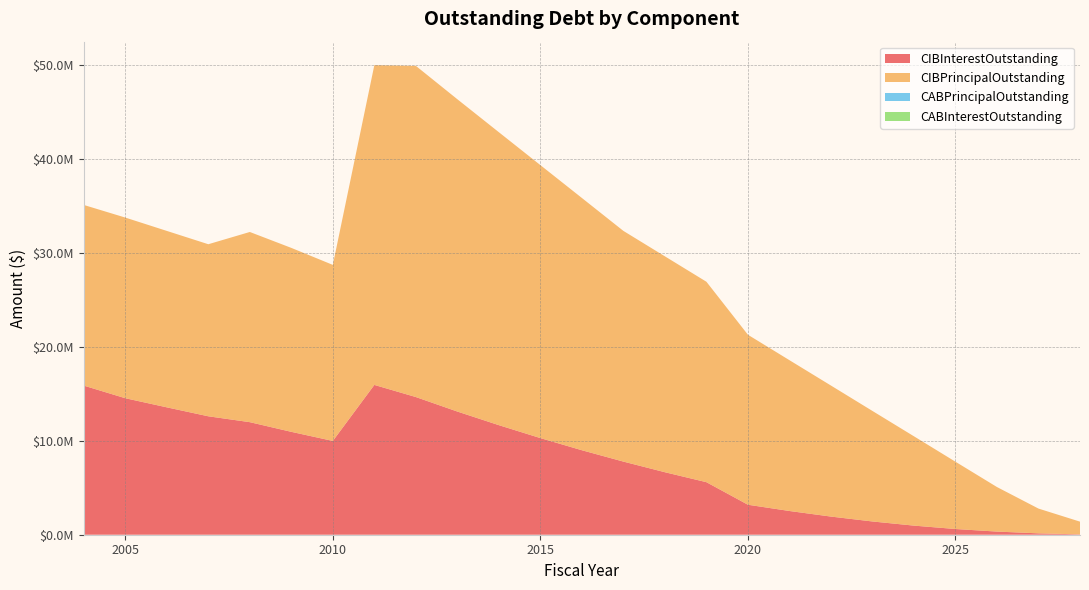

Reading right to left, list all the values displayed in this chart.

CIBInterestOutstanding: 2028=37262.5	2027=146987.5	2026=334225.0	2025=608100.0	2024=968365.0	2023=1410840.0	2022=1931316.2	2021=2525892.5	2020=3191575.0	2019=5591858.8	2018=6651181.2	2017=7782753.8	2016=8991351.2	2015=10284530.0	2014=11659846.2	2013=13108756.2	2012=14651957.9	2011=15942770.0	2010=9980817.5	2009=10949133.8	2008=11978406.2	2007=12604378.8	2006=13557176.2	2005=14527148.8	2004=15868972.8
CIBPrincipalOutstanding: 2028=1355000.0	2027=2635000.0	2026=4740000.0	2025=7160000.0	2024=9505000.0	2023=11760000.0	2022=13945000.0	2021=16050000.0	2020=18090000.0	2019=21330000.0	2018=22975000.0	2017=24550000.0	2016=26845000.0	2015=29050000.0	2014=31175000.0	2013=33235000.0	2012=35245000.0	2011=34030000.0	2010=18735000.0	2009=19575000.0	2008=20240000.0	2007=18310000.0	2006=18775000.0	2005=19225000.0	2004=19225000.0
CABPrincipalOutstanding: 2028=0.0	2027=0.0	2026=0.0	2025=0.0	2024=0.0	2023=0.0	2022=0.0	2021=0.0	2020=0.0	2019=0.0	2018=0.0	2017=0.0	2016=0.0	2015=0.0	2014=0.0	2013=0.0	2012=0.0	2011=0.0	2010=0.0	2009=0.0	2008=0.0	2007=0.0	2006=0.0	2005=0.0	2004=0.0
CABInterestOutstanding: 2028=0.0	2027=0.0	2026=0.0	2025=0.0	2024=0.0	2023=0.0	2022=0.0	2021=0.0	2020=0.0	2019=0.0	2018=0.0	2017=0.0	2016=0.0	2015=0.0	2014=0.0	2013=0.0	2012=0.0	2011=0.0	2010=0.0	2009=0.0	2008=0.0	2007=0.0	2006=0.0	2005=0.0	2004=0.0